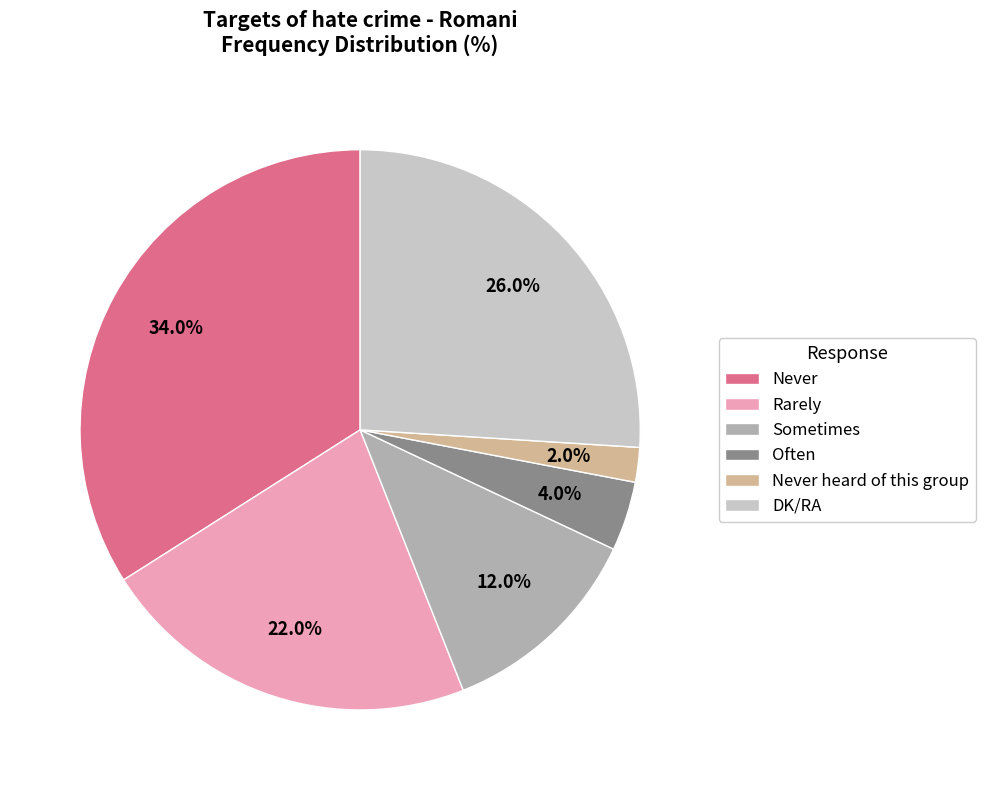

What percentage is the DK/RA slice, to the nearest percent?

26%